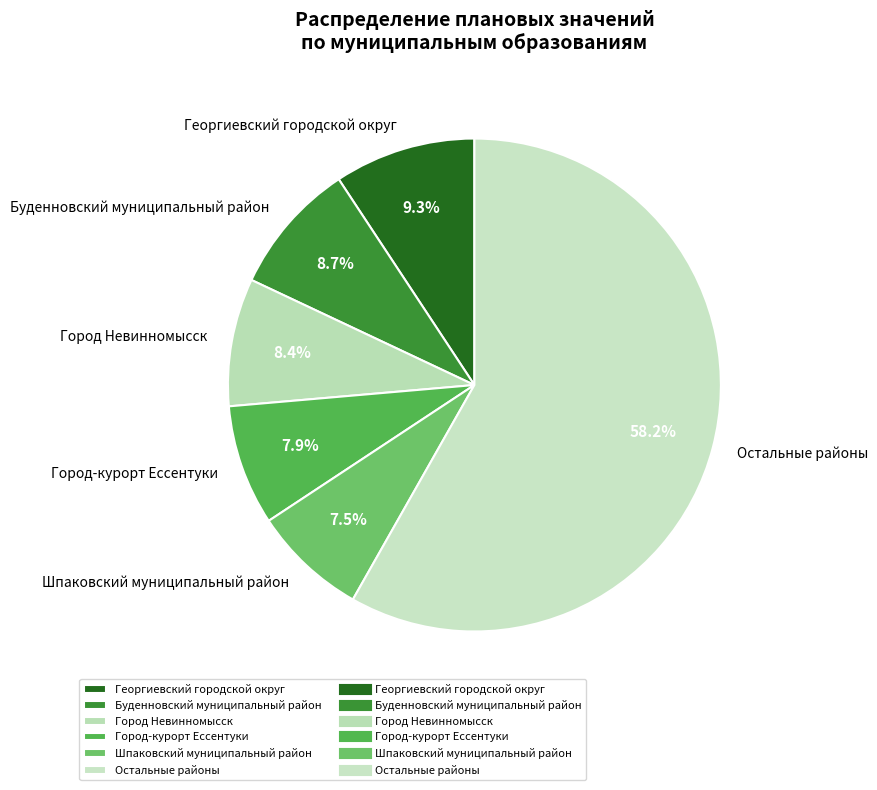

Count the number of slices in the pie.

6